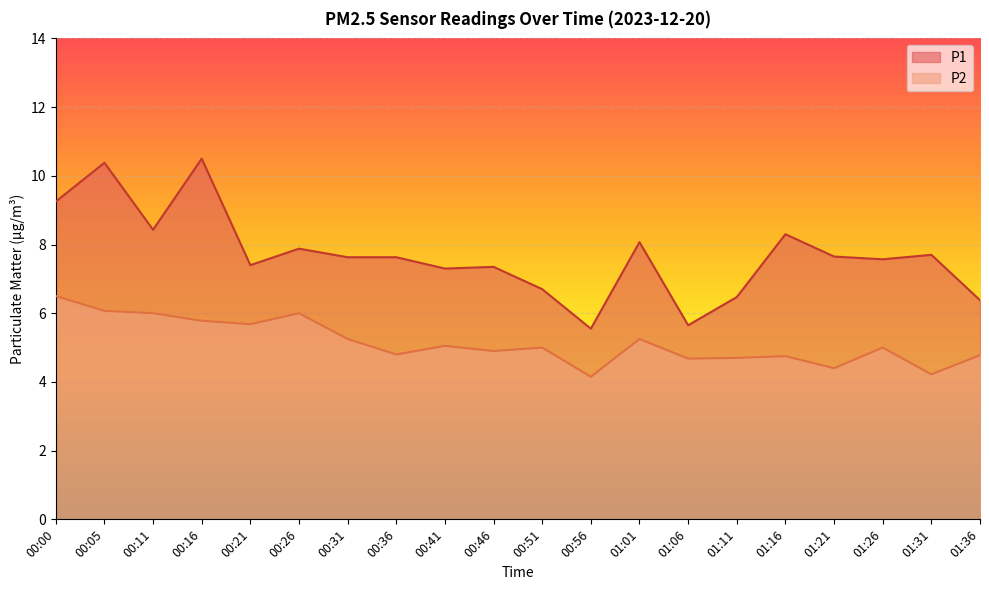

Is it true that P1 equals 3.8 at 00:36?

False